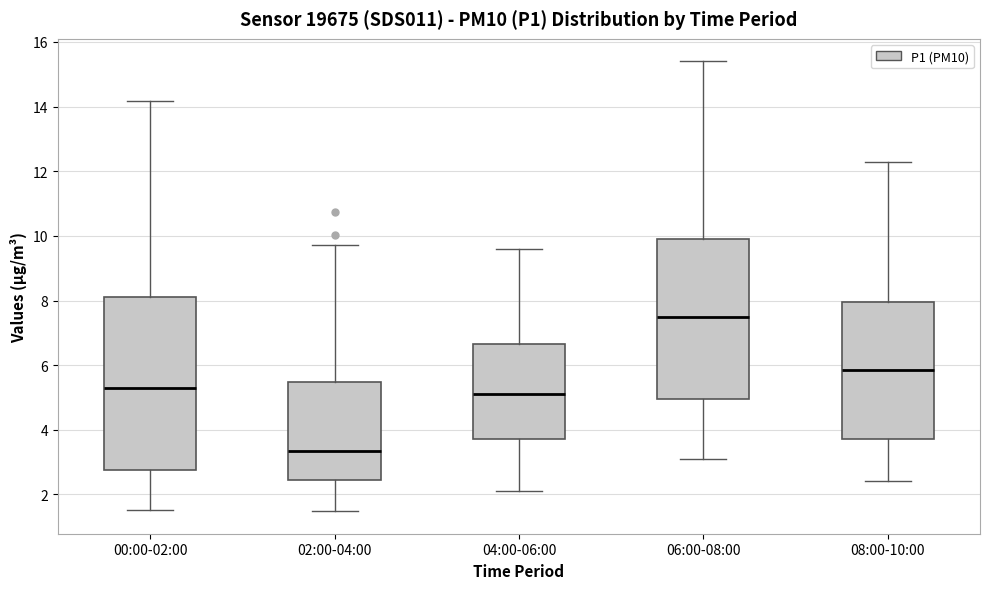

Where is the upper edge of the box for 08:00-10:00 on the y-axis? The values are not printed on the chart, so give them approximately, as read against the axis.

8.0